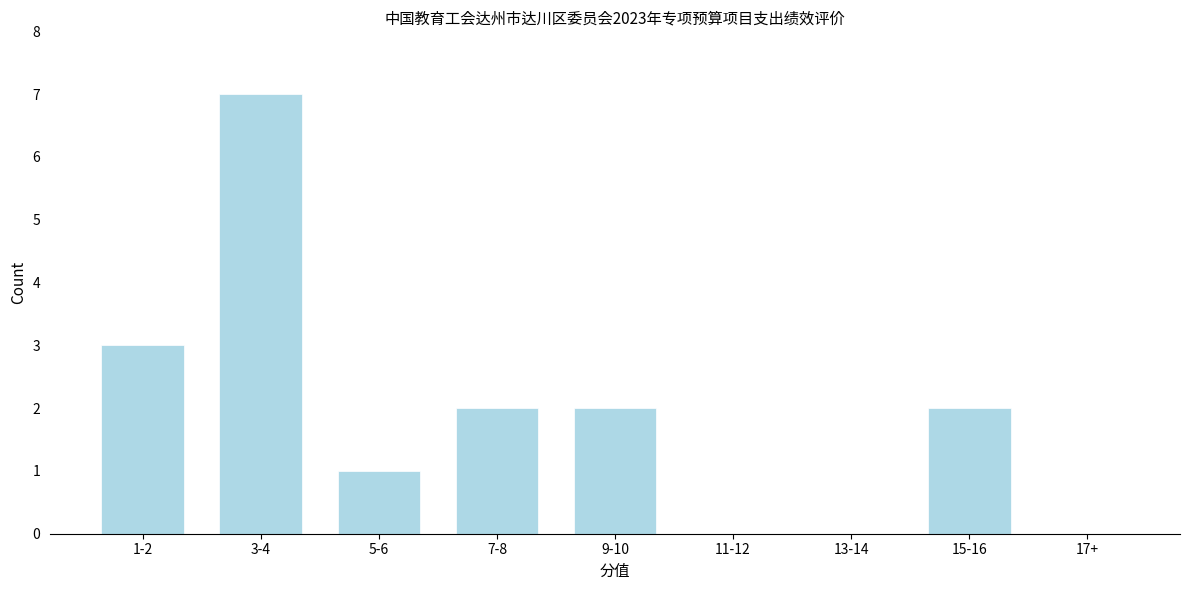

Reading right to left, list all the values displayed in this chart.

17+=0	15-16=2	13-14=0	11-12=0	9-10=2	7-8=2	5-6=1	3-4=7	1-2=3